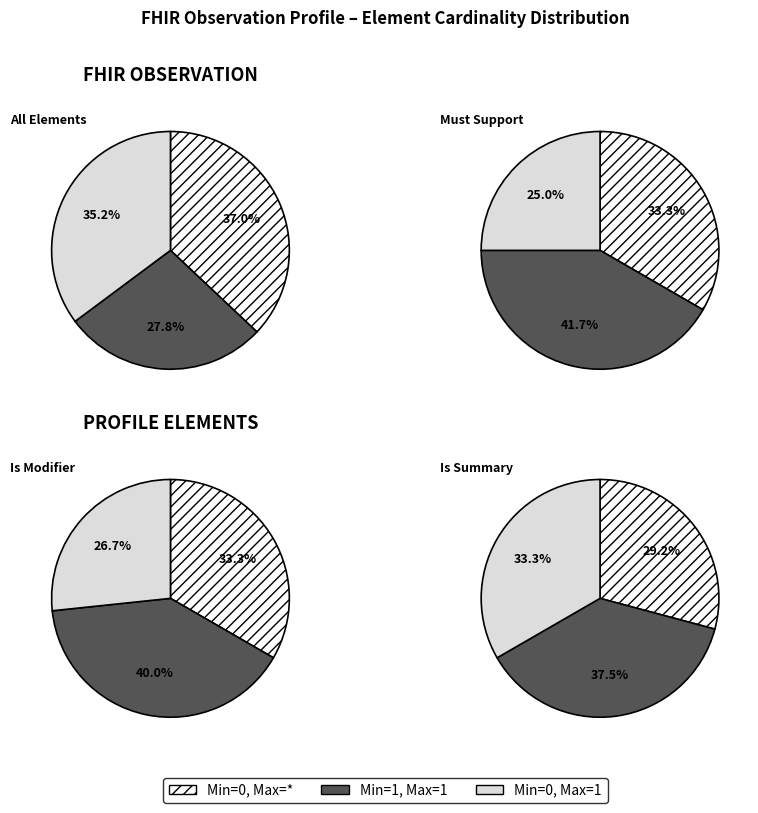

Is Observation.id the majority of the pie?

No